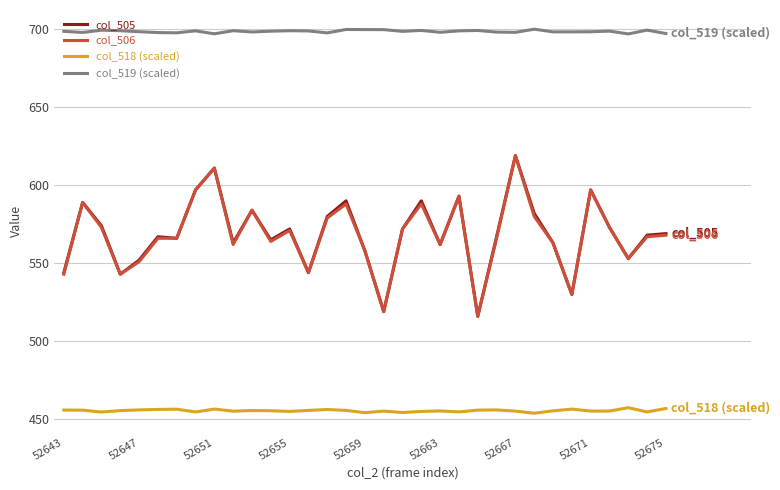

Which series has the largest total across all categories?

col_519 (scaled)